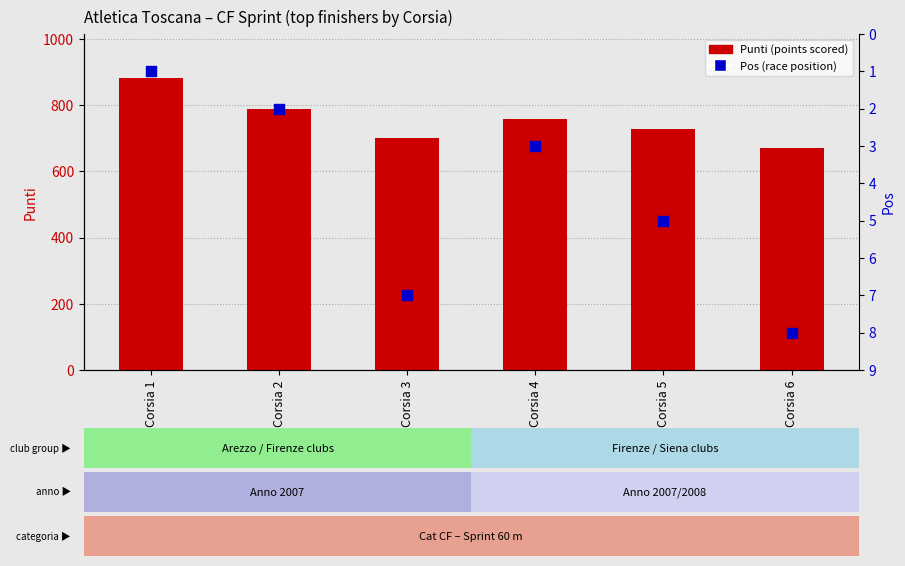

At how many categories does at least one series exceed 59?

6